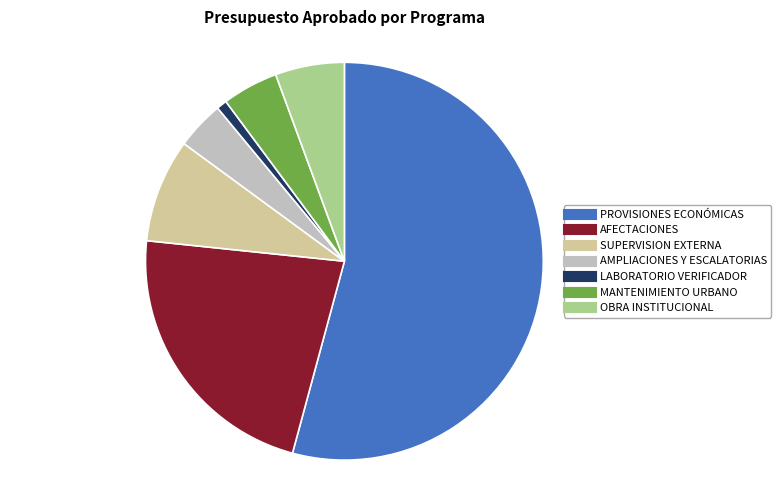

Count the number of slices in the pie.

7